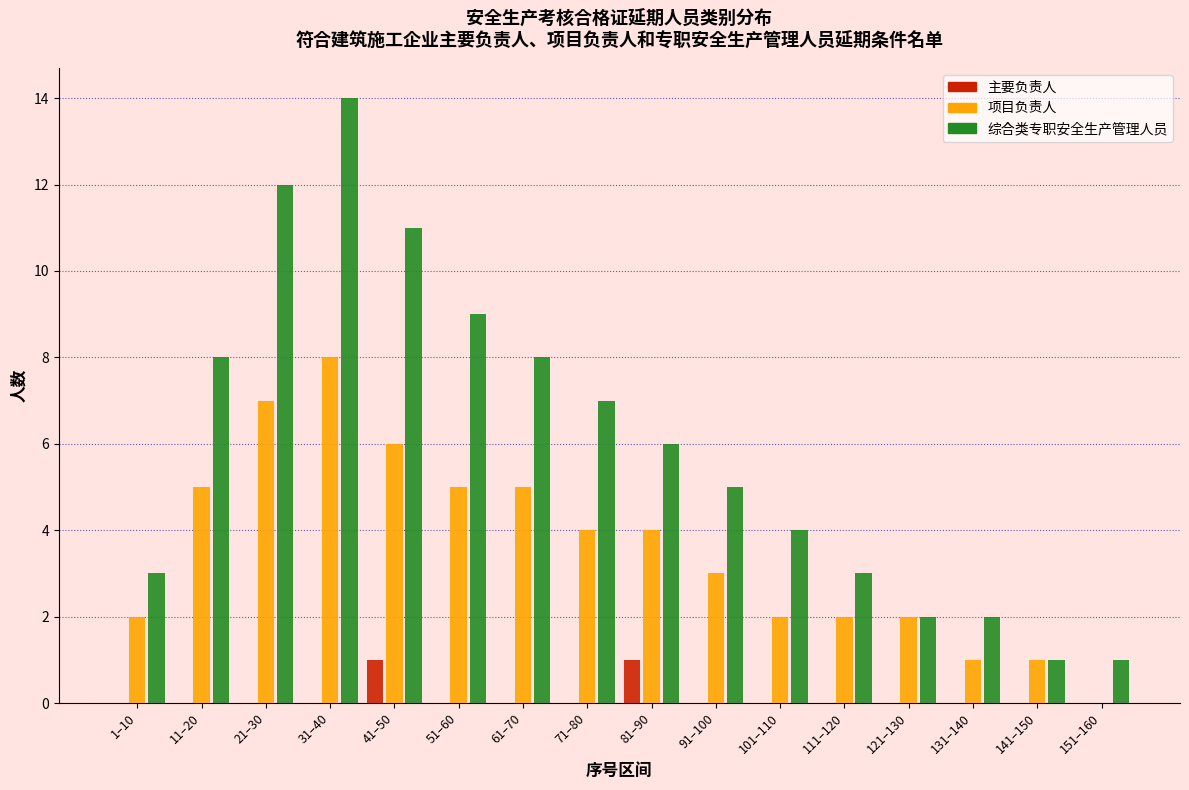

Read the 综合类专职安全生产管理人员 value at 101–110.

4